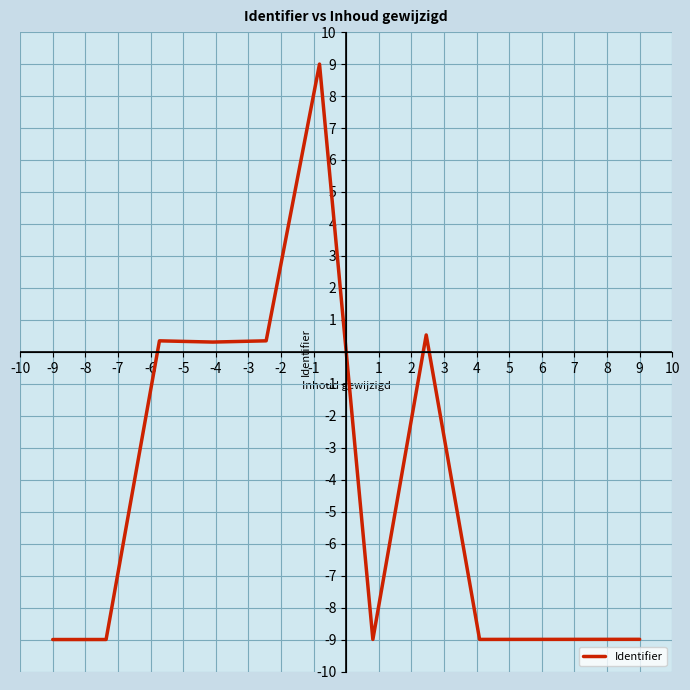

What is the minimum value shown in the chart?

-9.0